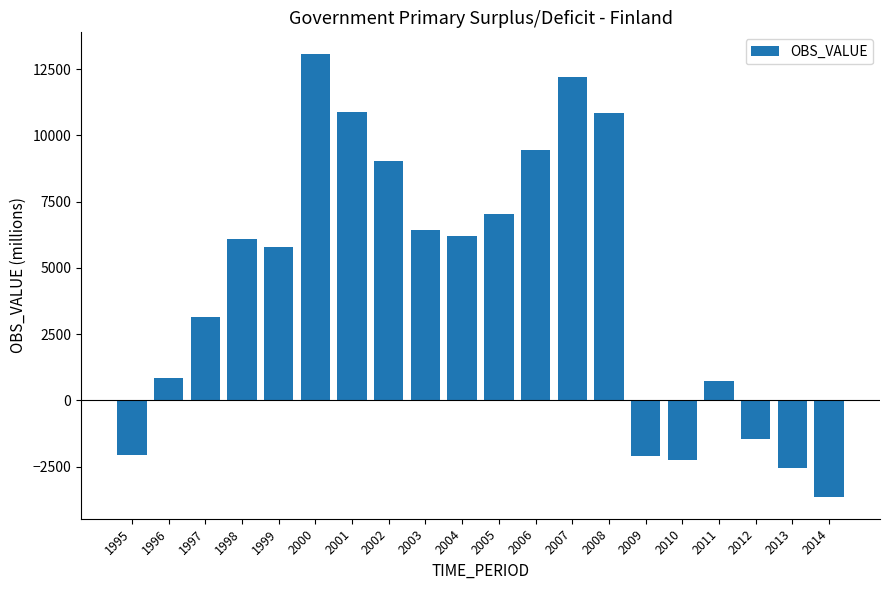

What is the change in value from 2007 to 2009?

-14307